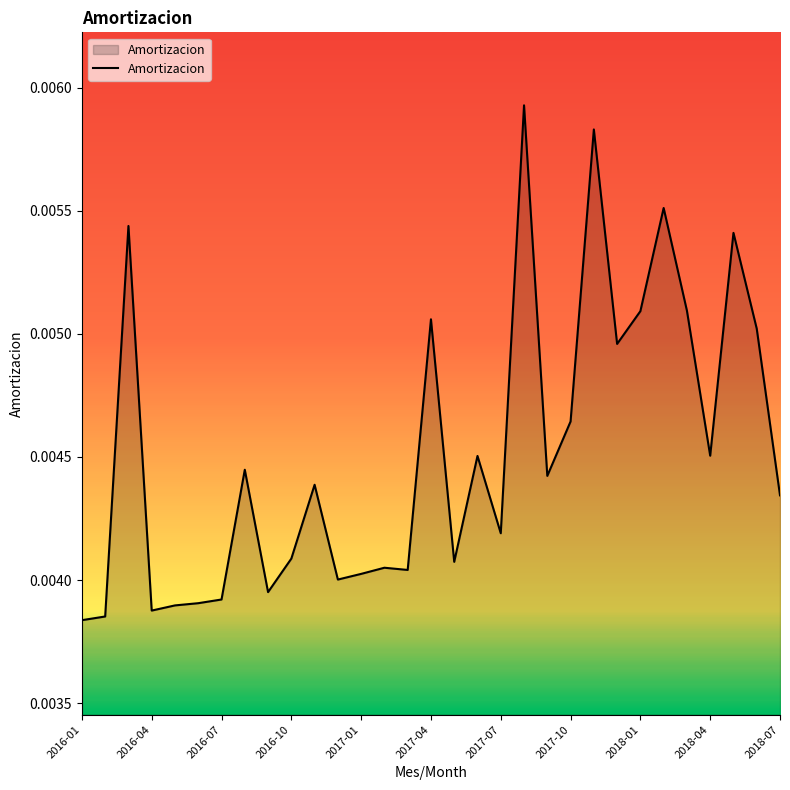

Does the chart have visible grid lines?

No